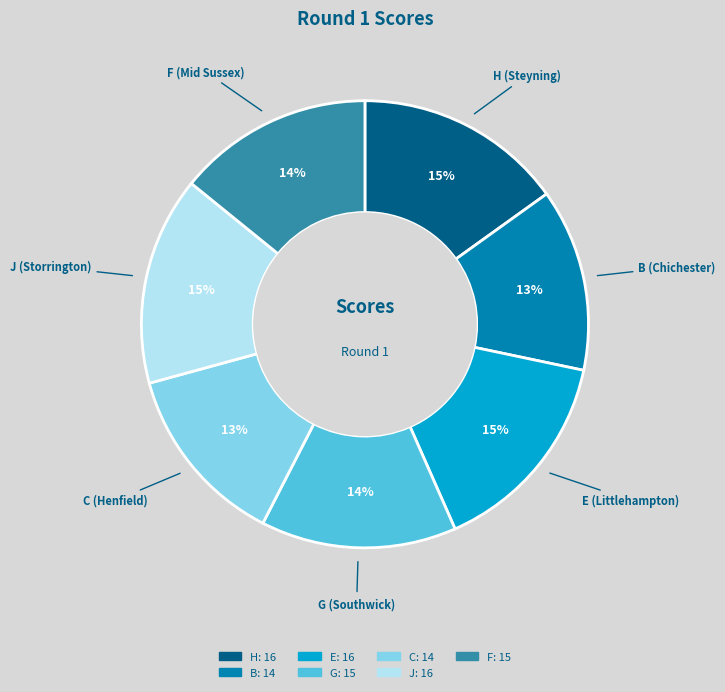

True or false: G accounts for 14% of the total.

True